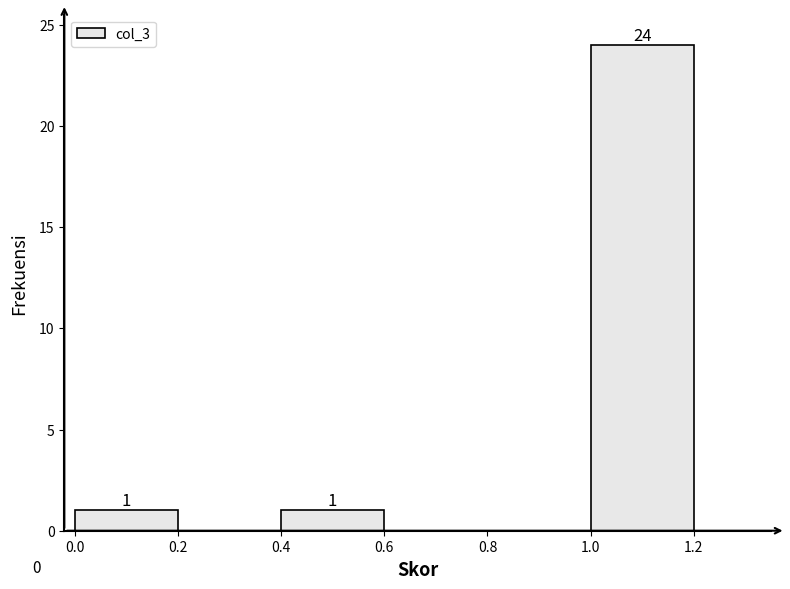

Which range on the x-axis has the tallest bar?

1.0 to 1.2